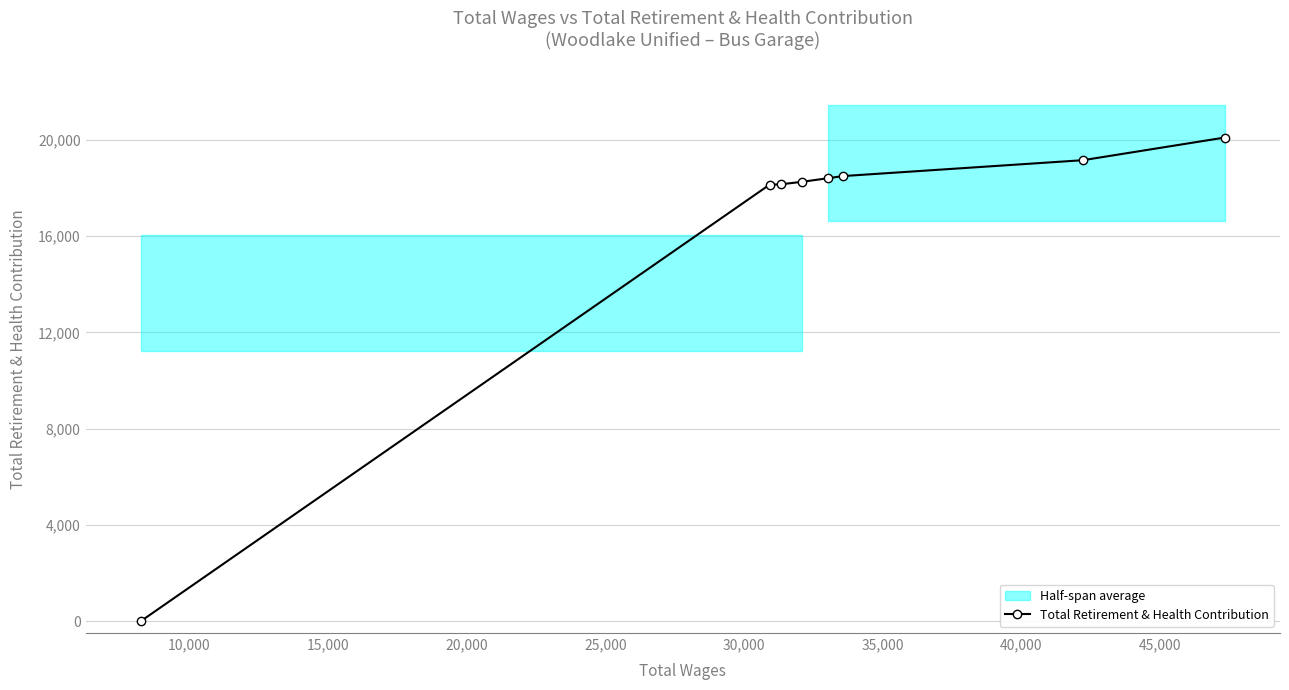

Is this an area chart (filled region under the line)?

No